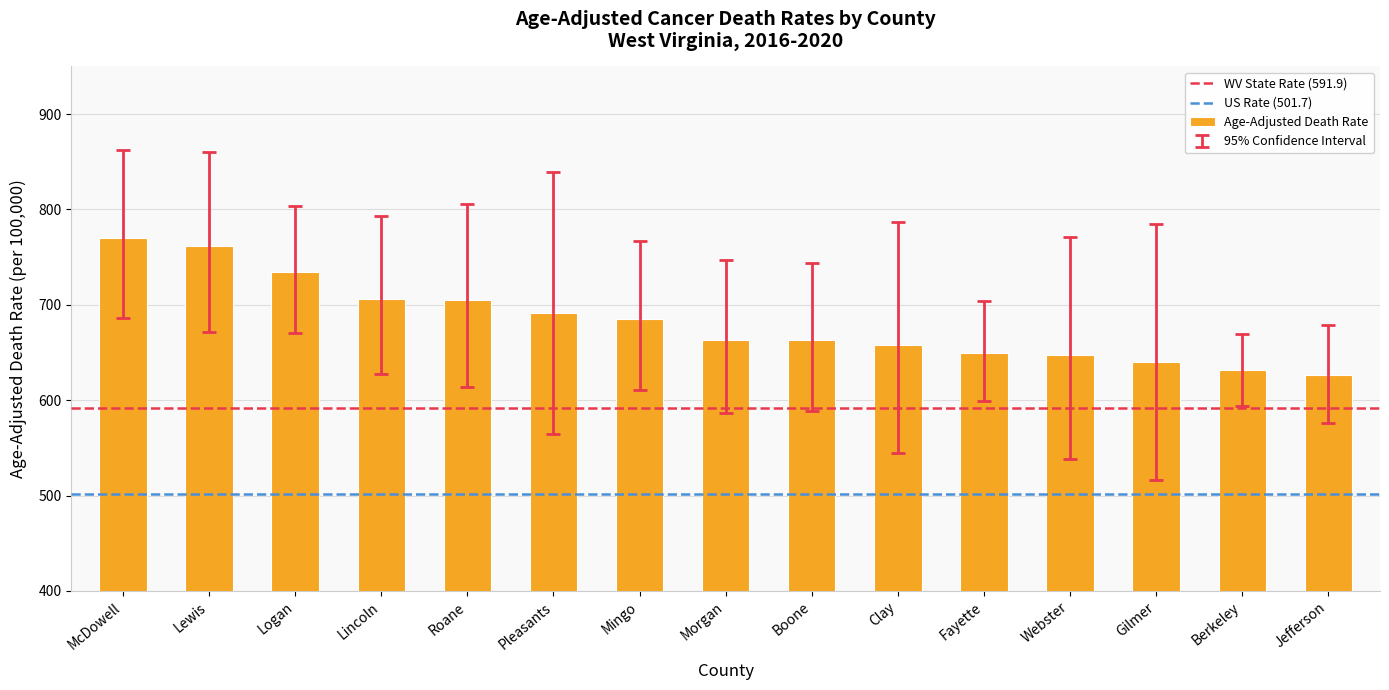

What is the minimum value shown in the chart?

626.2